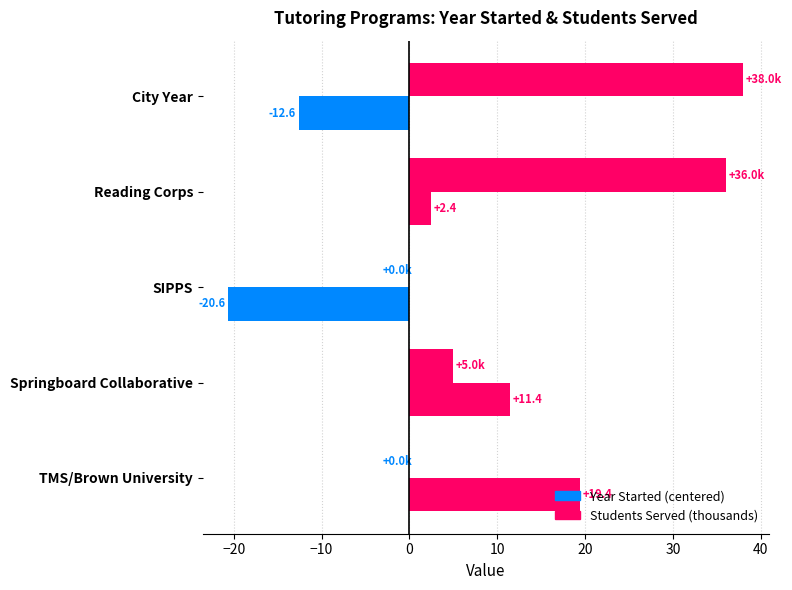

How many data points does each series have?

5